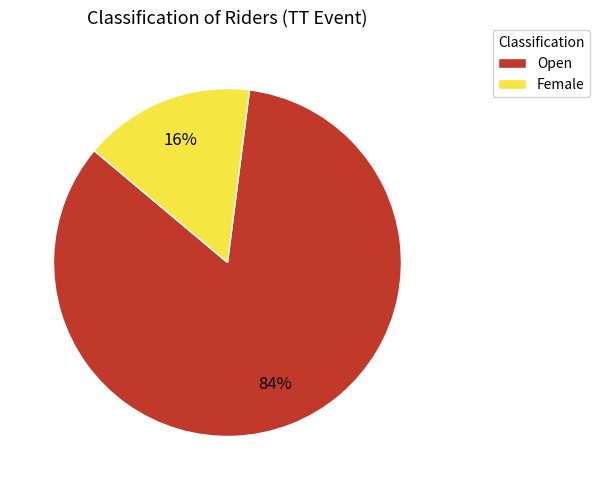

To the nearest percent, what percentage of the pie is Female?

16%